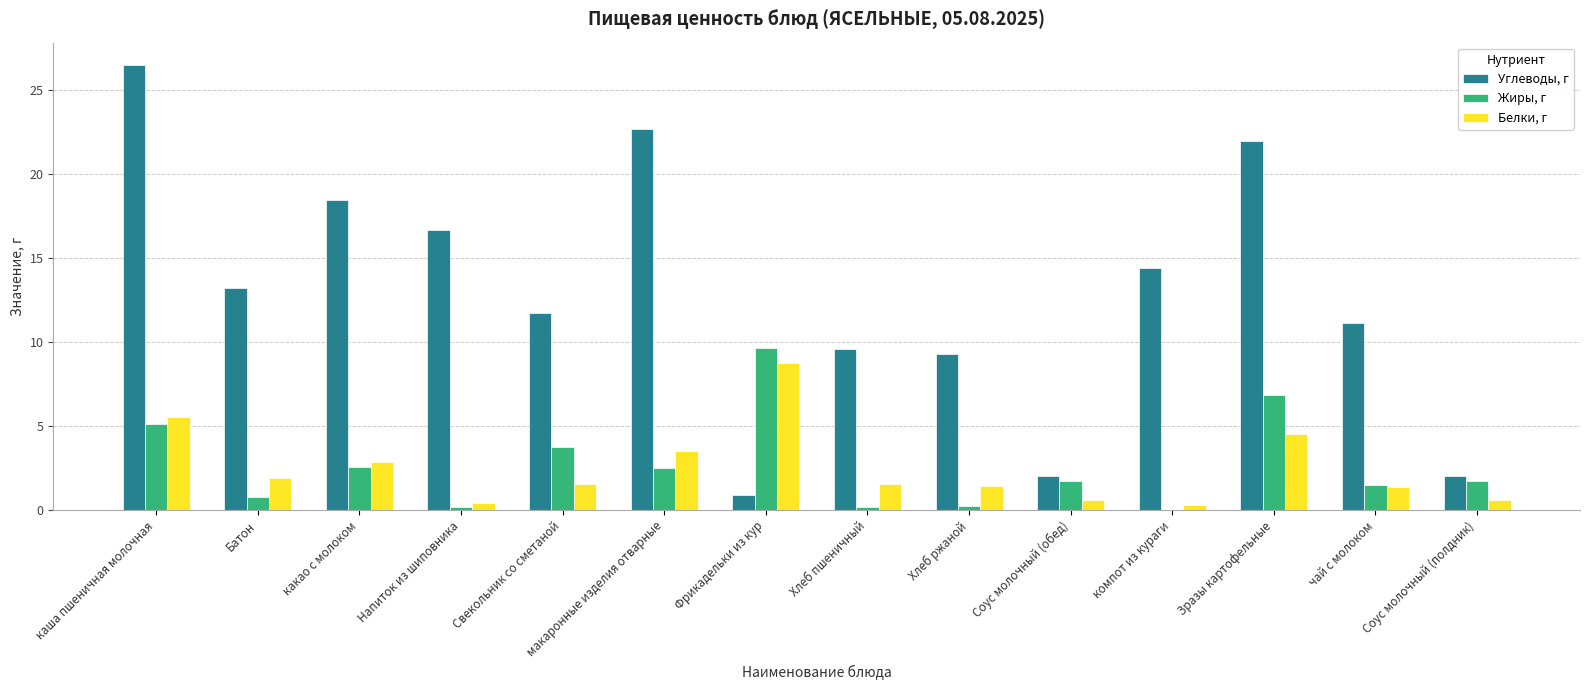

The value of Углеводы, г at Зразы картофельные is 8.5. True or false?

False